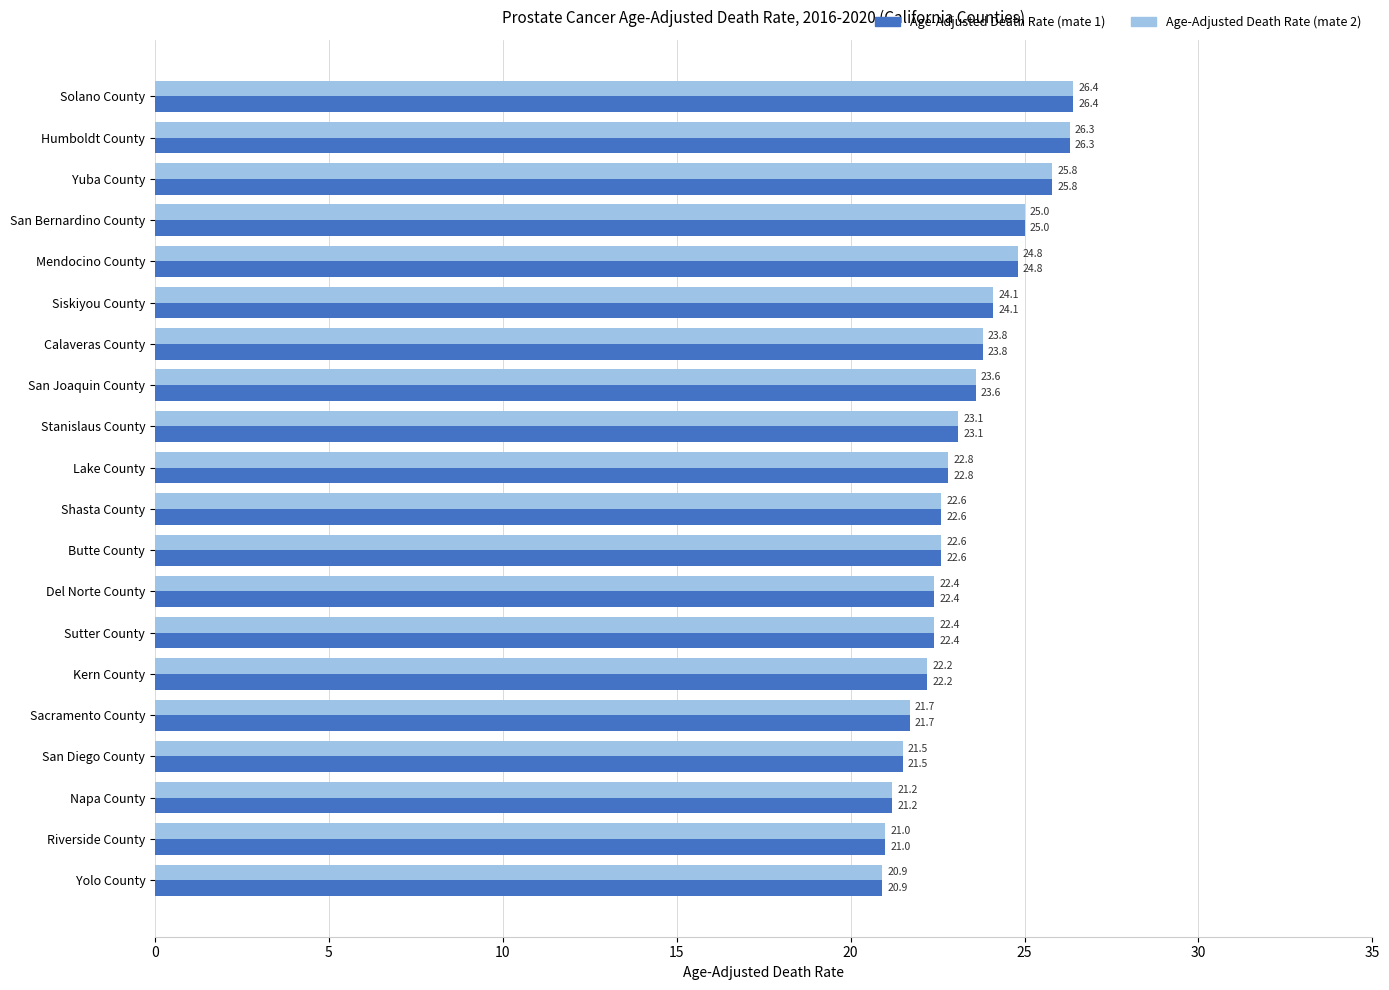

Read the Age-Adjusted Death Rate (mate 1) value at Riverside County.

21.0